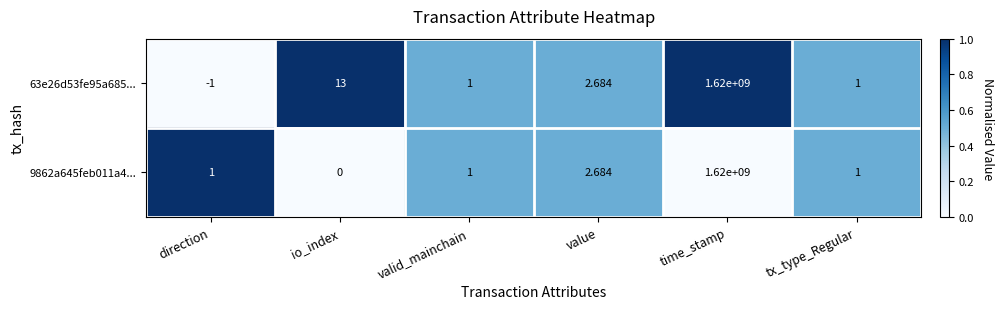

At which category is the sum across all series the highest?

time_stamp